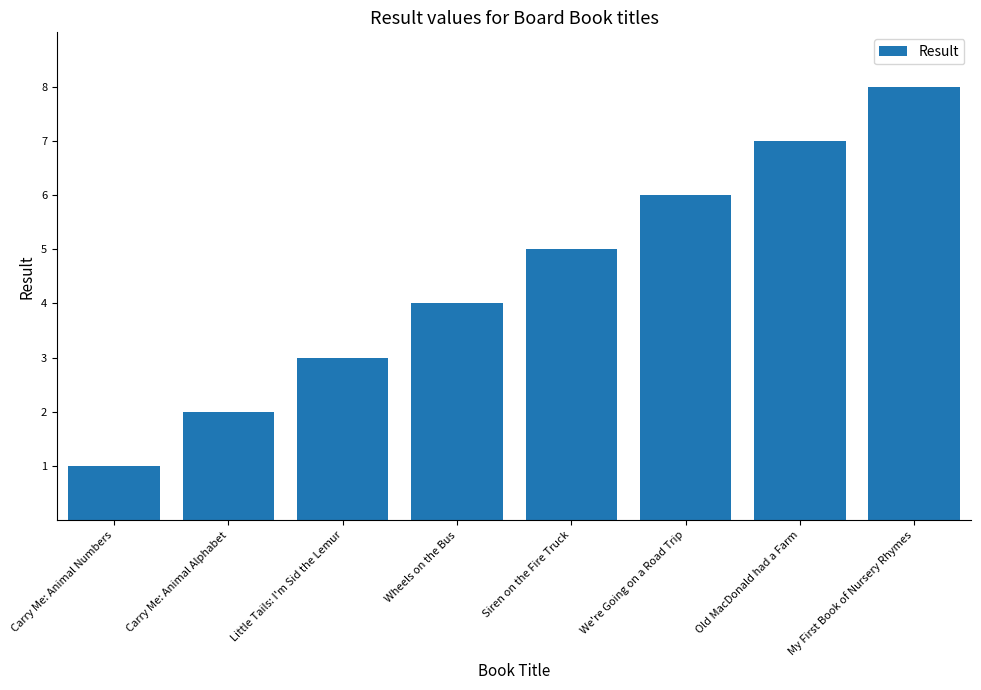

Rank the categories by value from highest to lowest.

My First Book of Nursery Rhymes, Old MacDonald had a Farm, We're Going on a Road Trip, Siren on the Fire Truck, Wheels on the Bus, Little Tails: I'm Sid the Lemur, Carry Me: Animal Alphabet, Carry Me: Animal Numbers